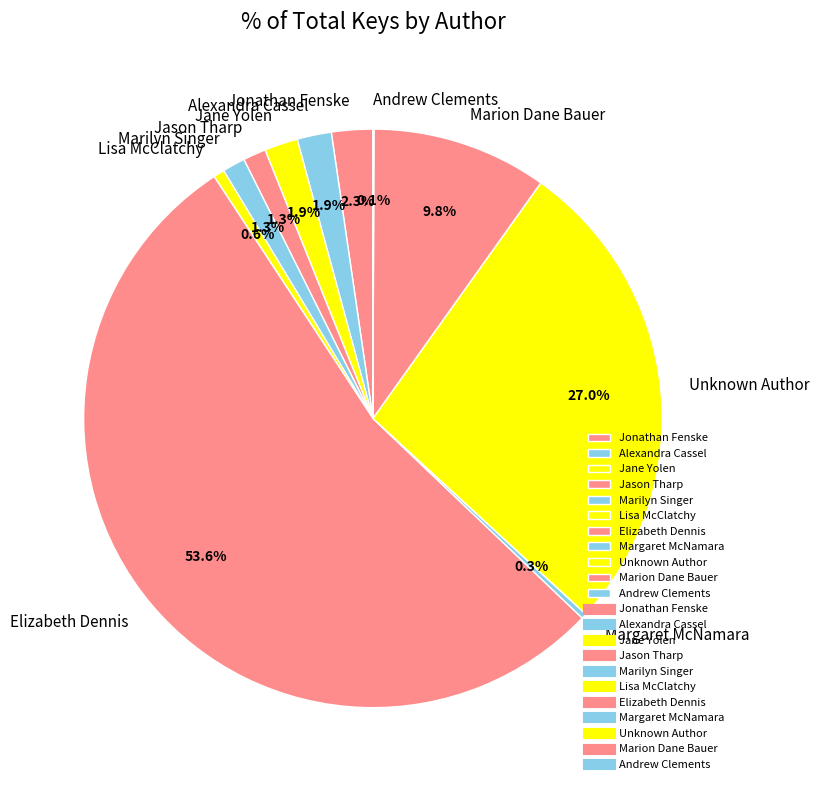

Between Lisa McClatchy and Alexandra Cassel, which is larger?

Alexandra Cassel